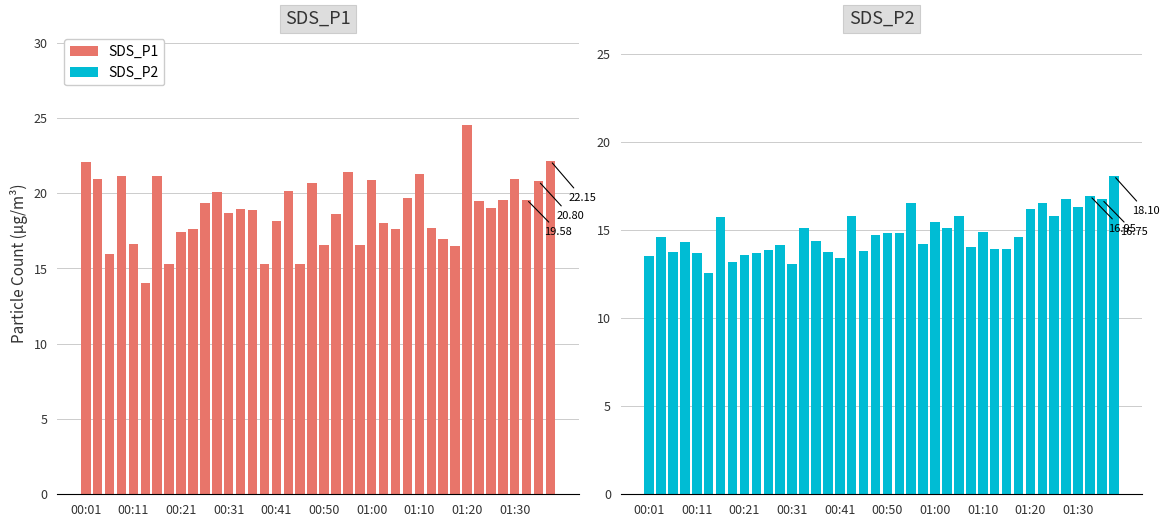

Which series changed the most between 00:01 and 35?

SDS_P2